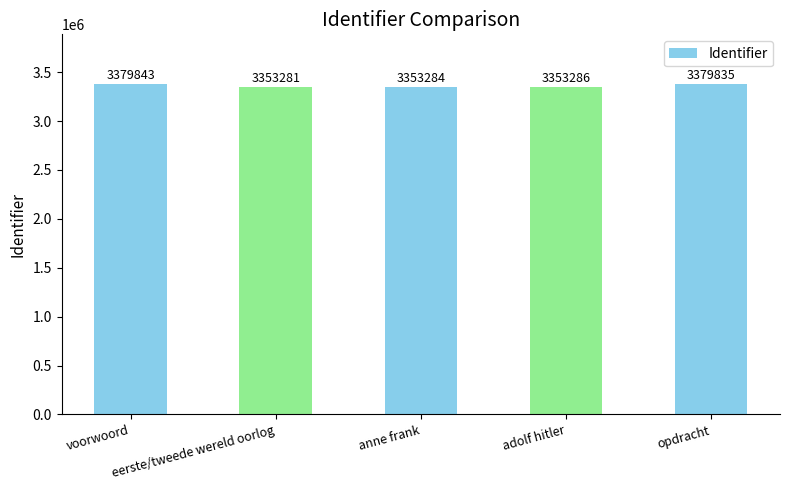

What is the label of the 5th bar from the right?

voorwoord